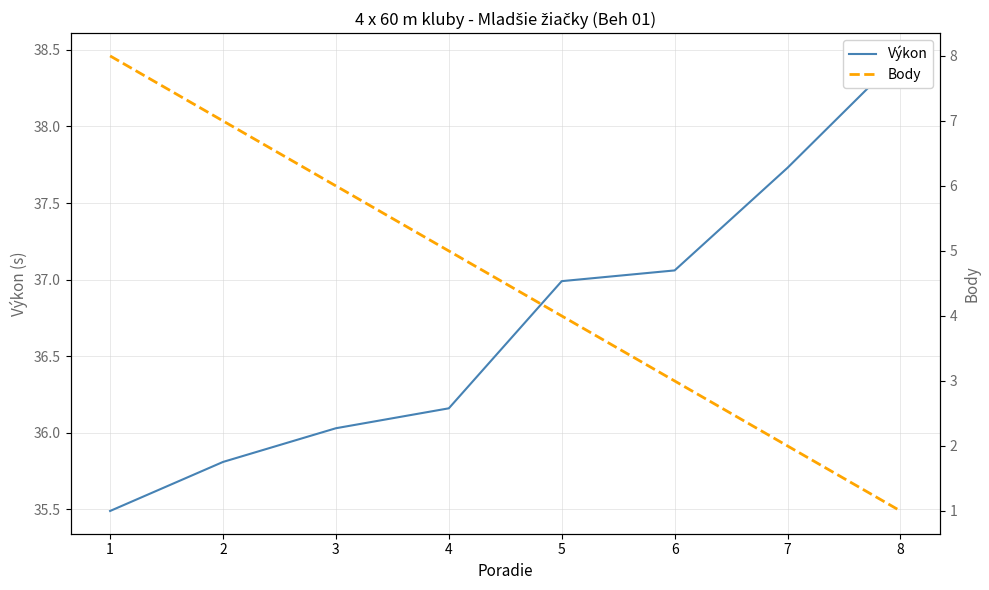

Reading left to right, transcribe all the data shown in this chart.

Výkon: 35.5	35.8	36.0	36.2	37.0	37.1	37.7	38.5
Body: 8.0	7.0	6.0	5.0	4.0	3.0	2.0	1.0